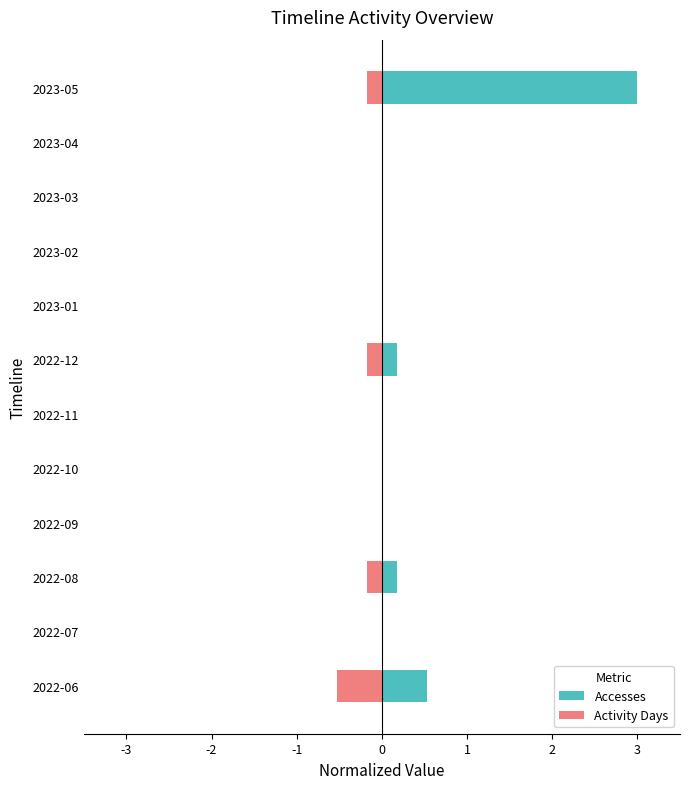

Are the bars horizontal?

Yes